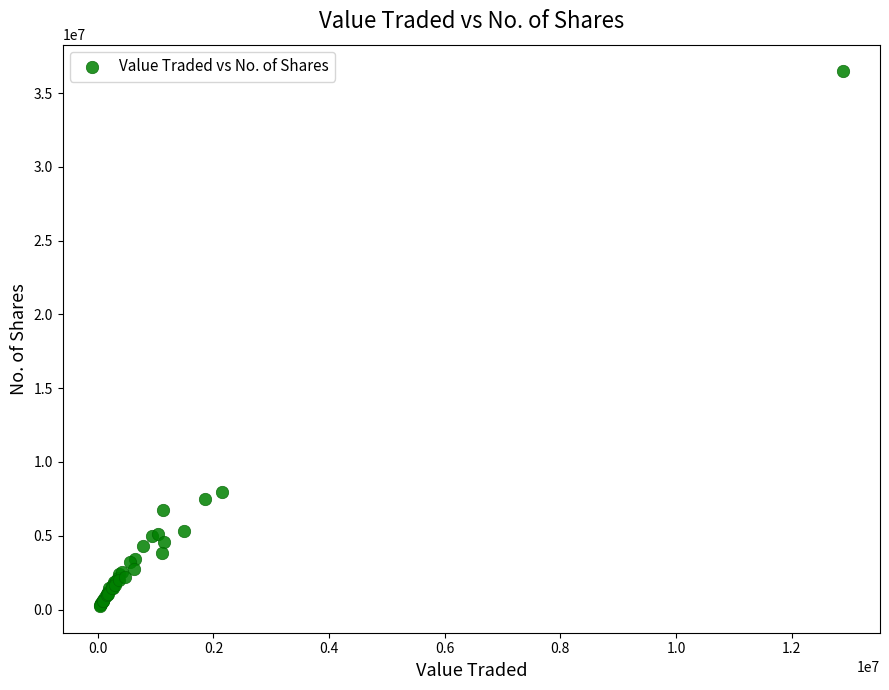

What Y value in the scatter plot is closest to 18353020?

7981278